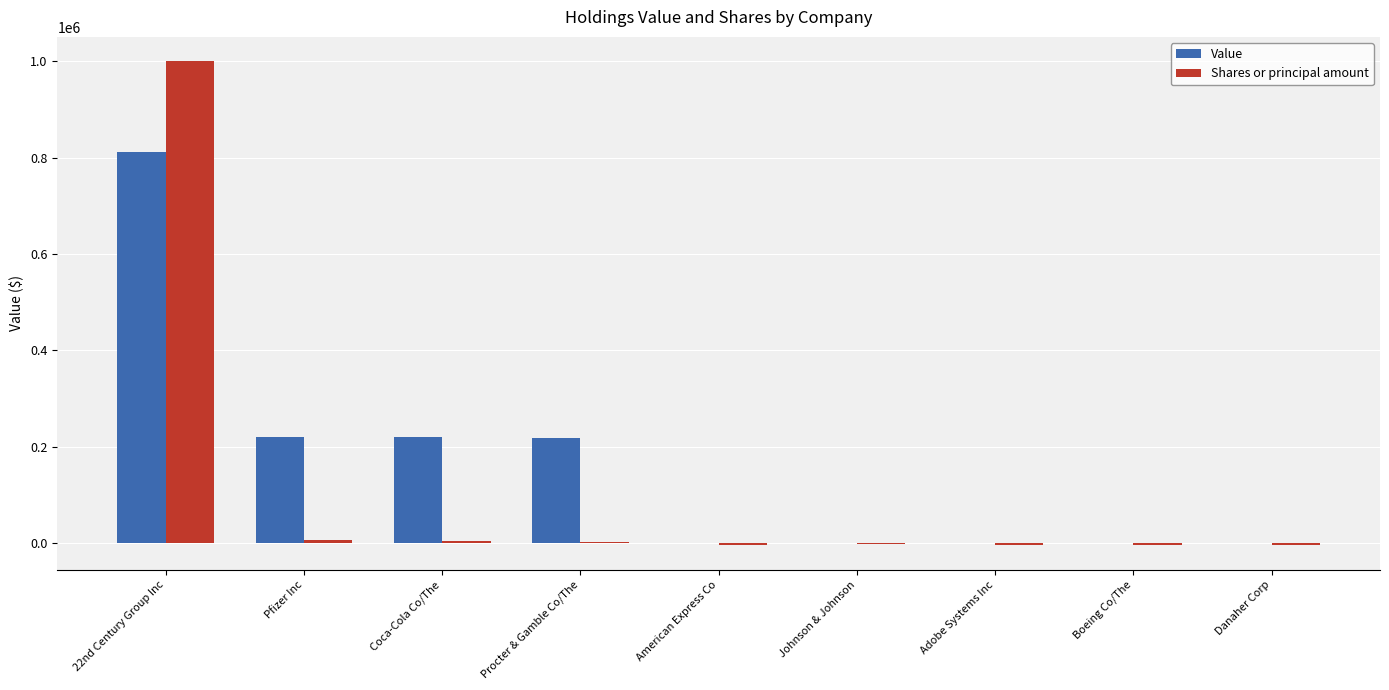

Which category has the highest value in the Value series?

22nd Century Group Inc